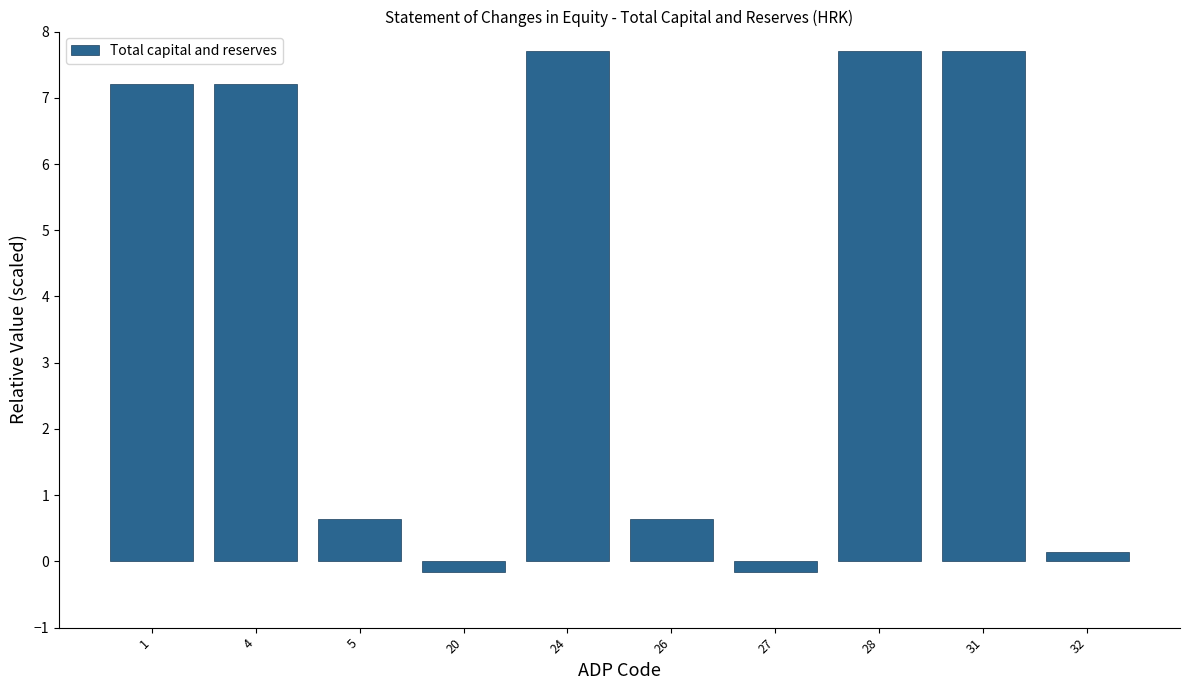

Reading left to right, extract all data points from this chart.

1=7.2	4=7.2	5=0.6	20=-0.2	24=7.7	26=0.6	27=-0.2	28=7.7	31=7.7	32=0.1